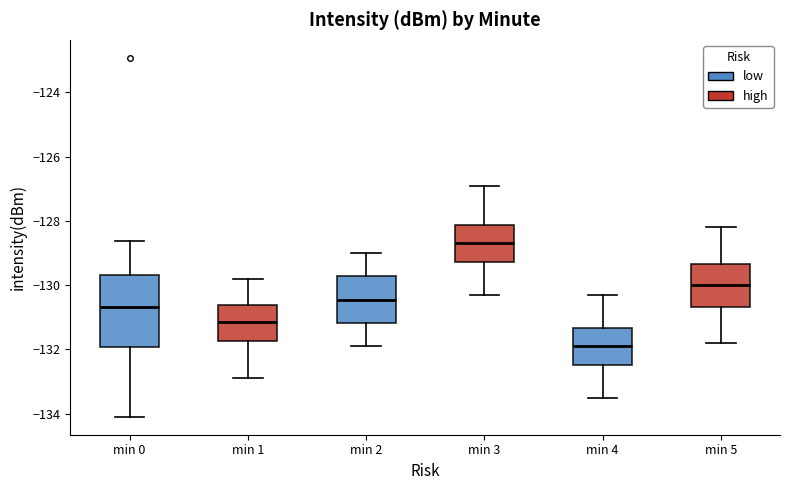

Where is the upper edge of the box for min 5 on the y-axis? The values are not printed on the chart, so give them approximately, as read against the axis.

-129.4